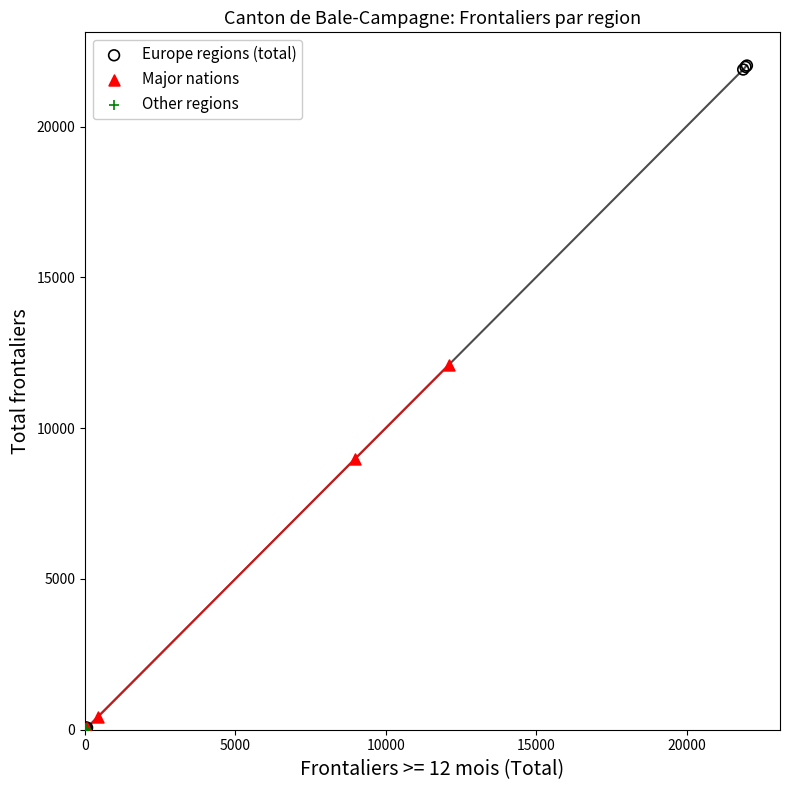

Which series reaches the maximum Y coordinate?

Europe regions (total)